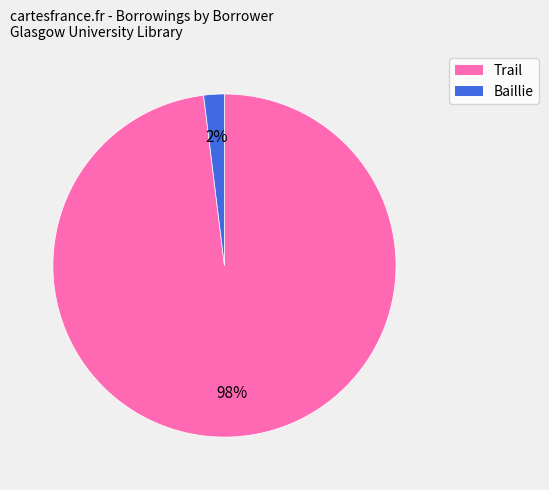

Is the sum of Trail and Baillie greater than half?

Yes